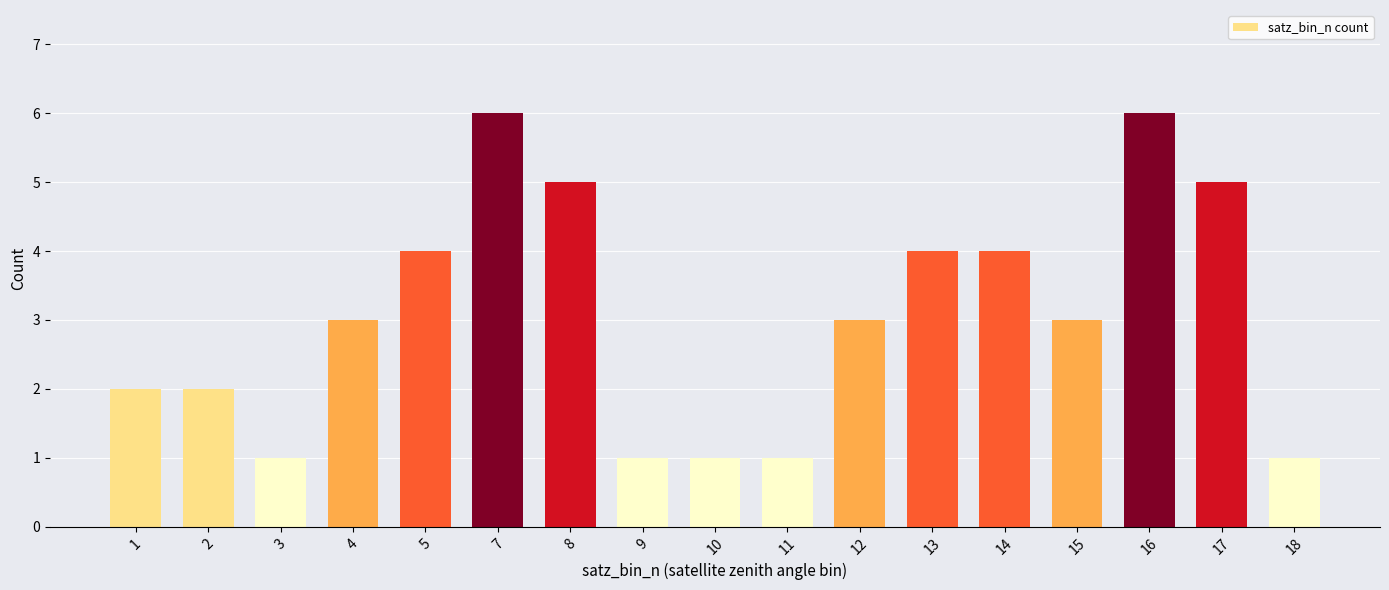

What is the value of the 10th bar from the left?

1